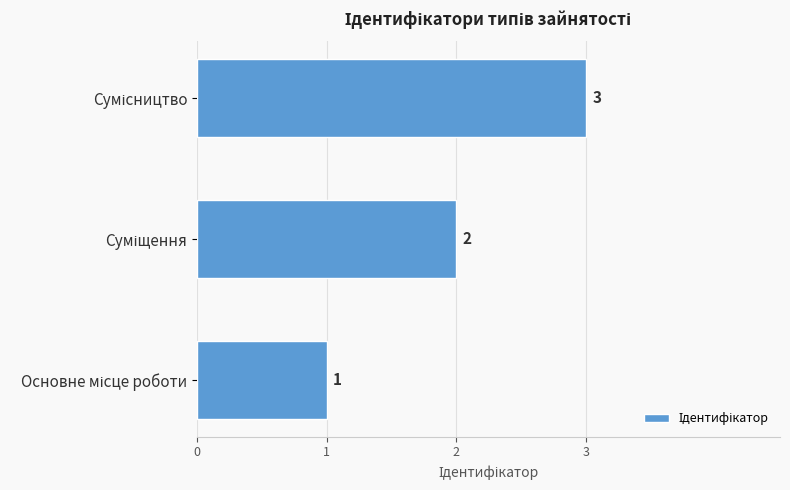

What is the greatest value displayed?

3